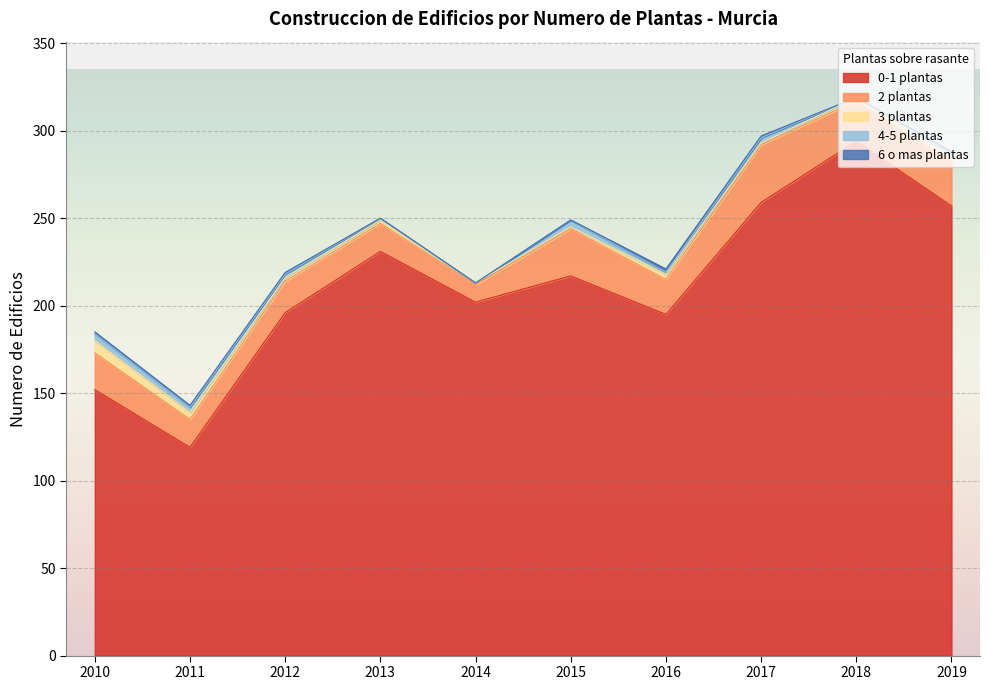

True or false: 0-1 plantas has a value of 270 at 2014.

False